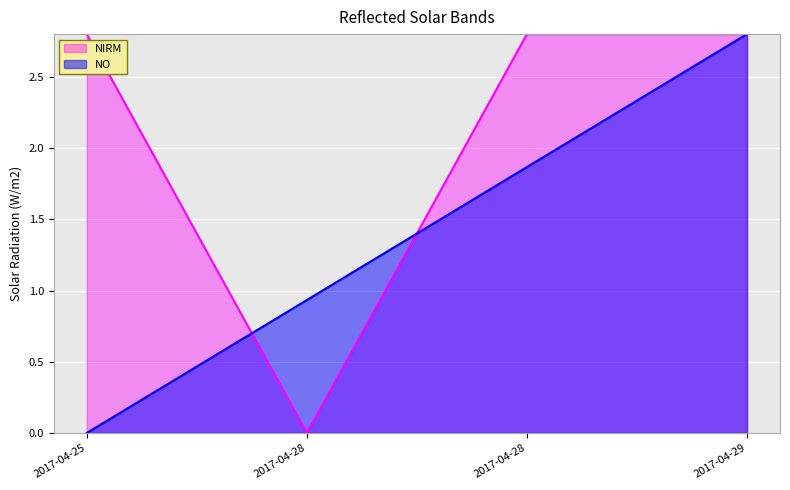

True or false: NO and NIRM cross at least once.

True